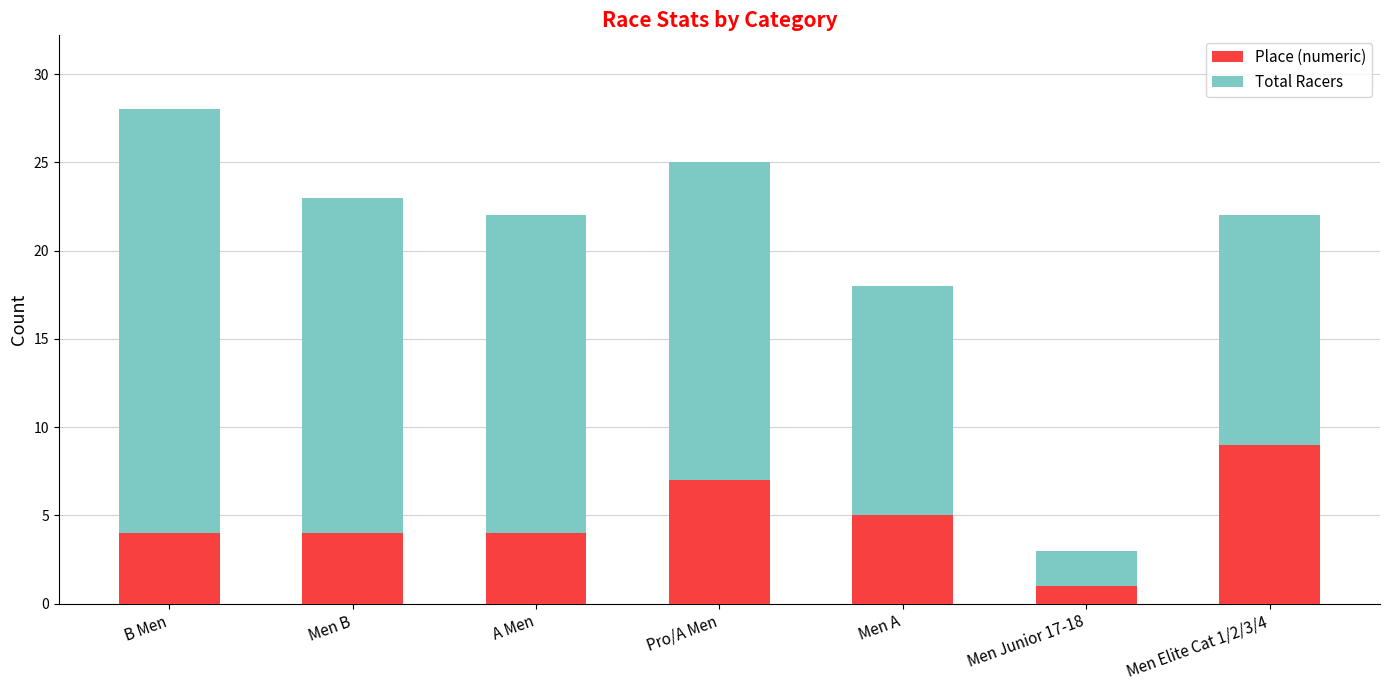

Read the Place (numeric) value at B Men.

4